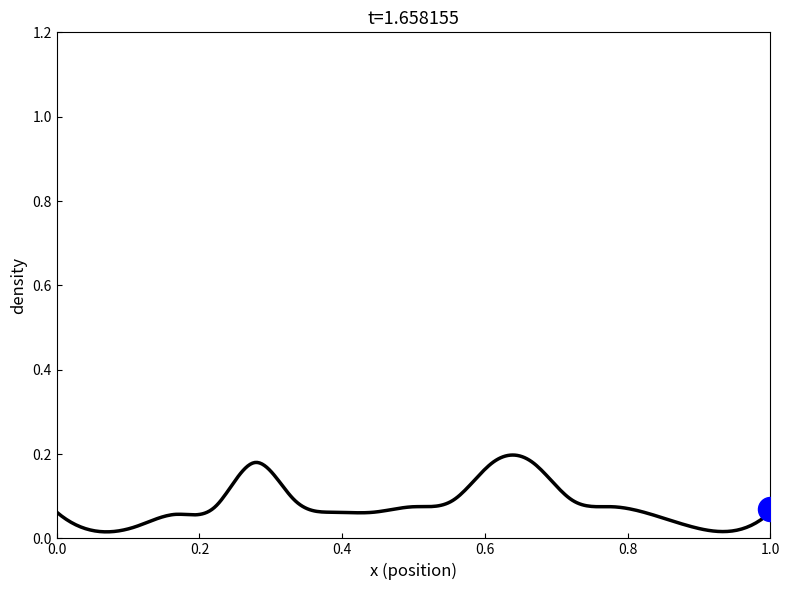

What is the change in value from 3 to 6?

+0.2